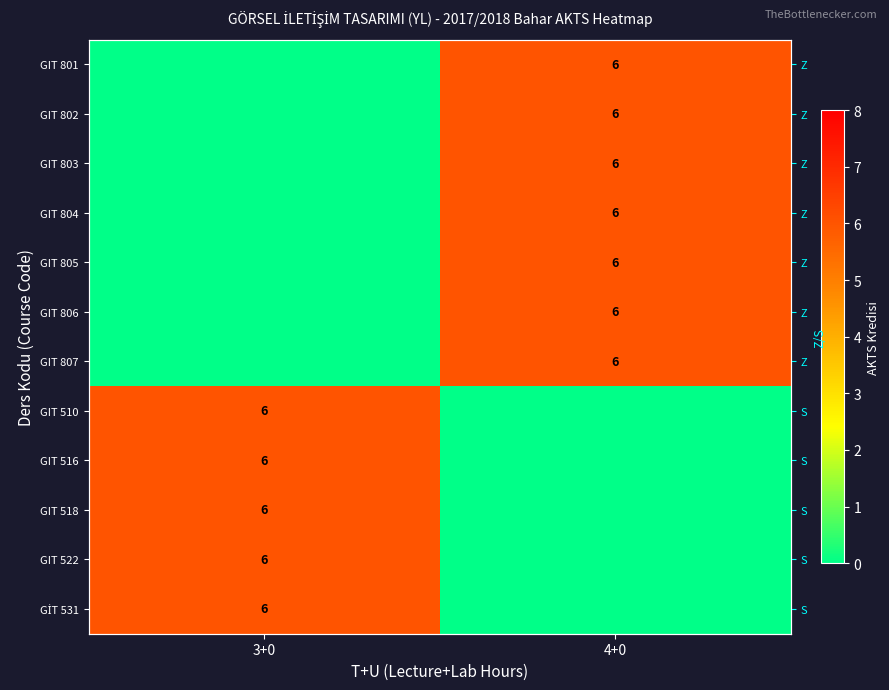

What is the difference between the maximum and minimum values in the GIT 806 series?

6